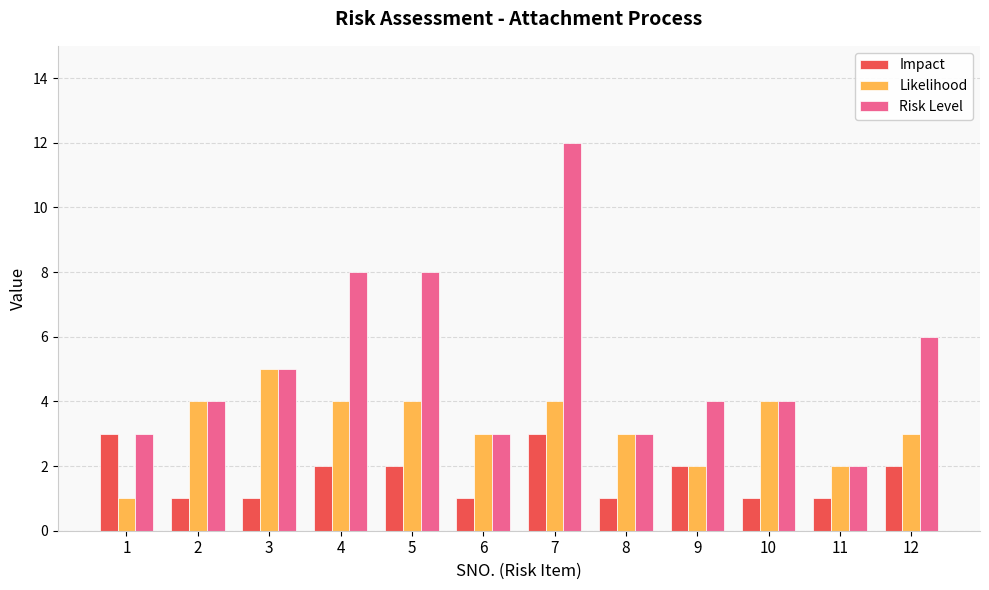

What is the difference between the highest and lowest values at 8?

2